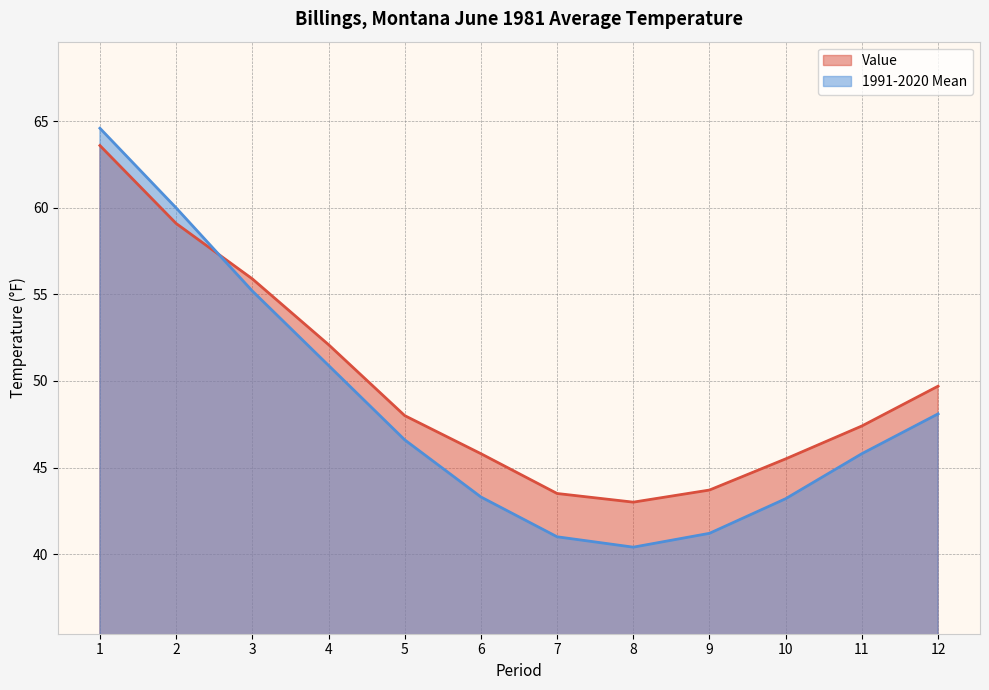

At how many categories does at least one series exceed 63?

1